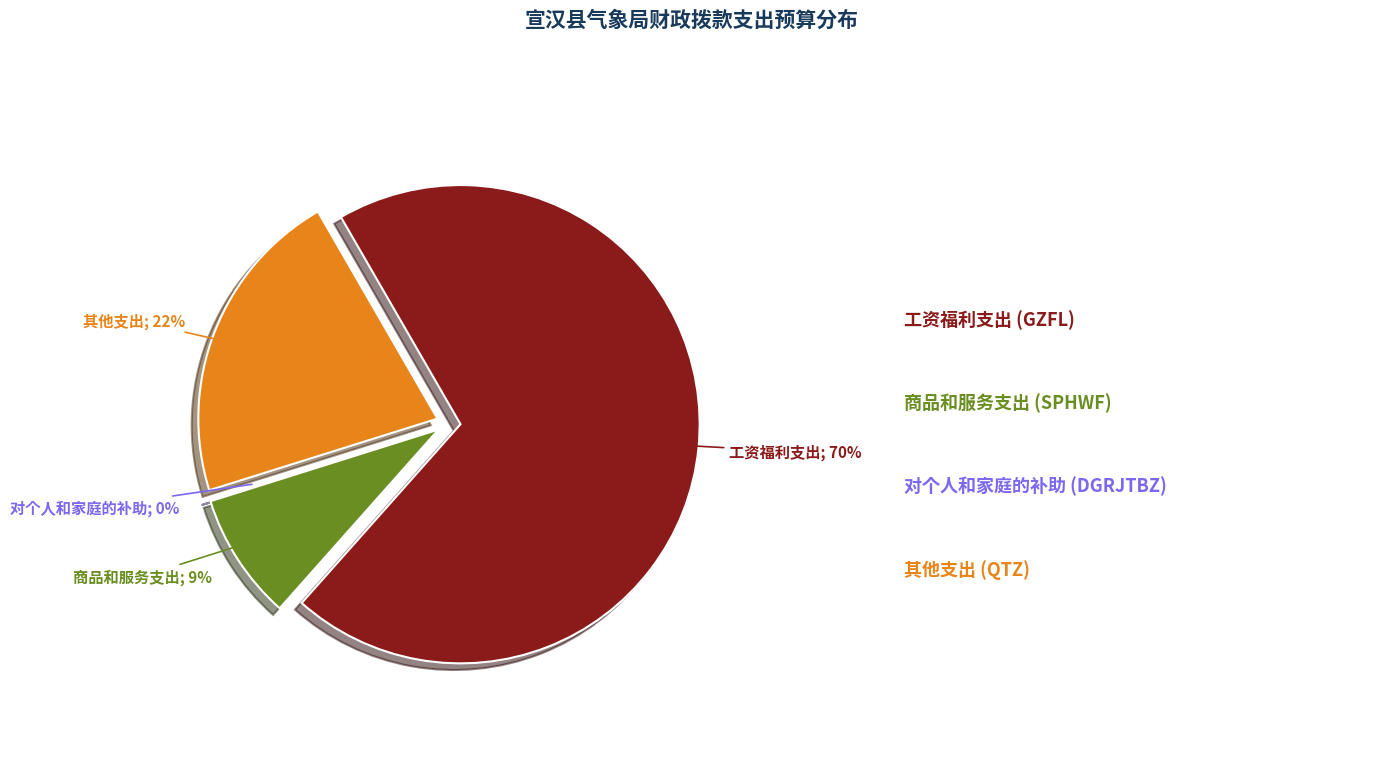

To the nearest percent, what is the difference between the largest and smallest slice percentages?

70%